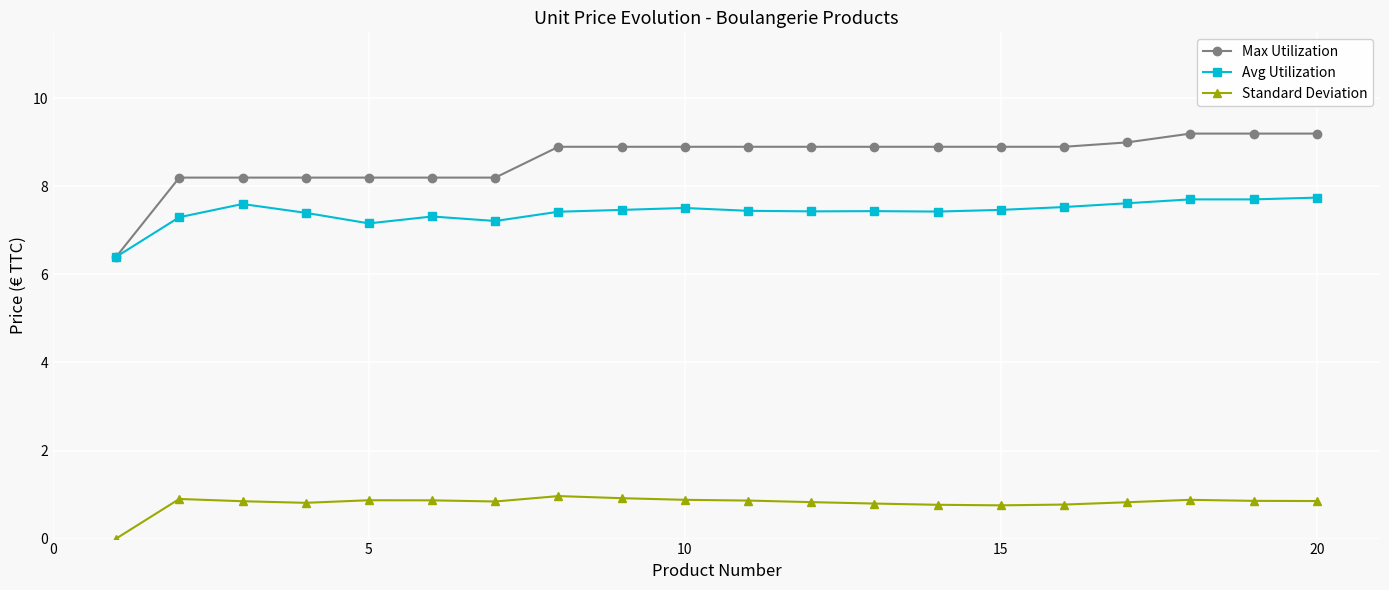

Is this an area chart (filled region under the line)?

No